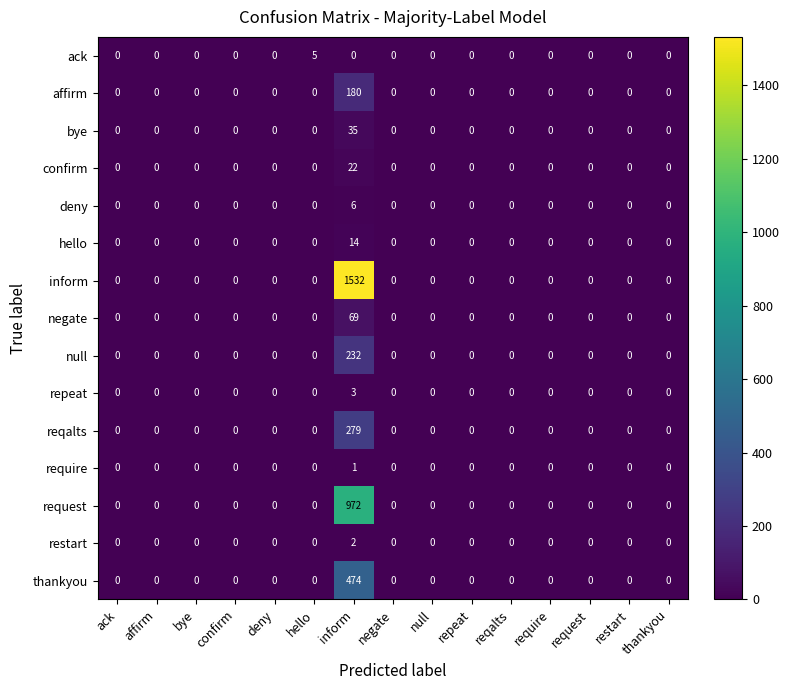

Which series has the largest total across all categories?

inform